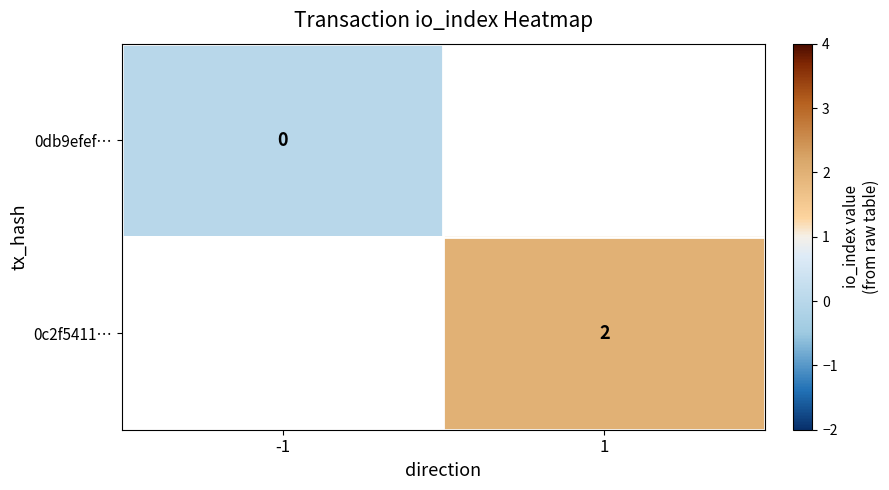

The value of 0c2f5411… at 1 is 3. True or false?

False